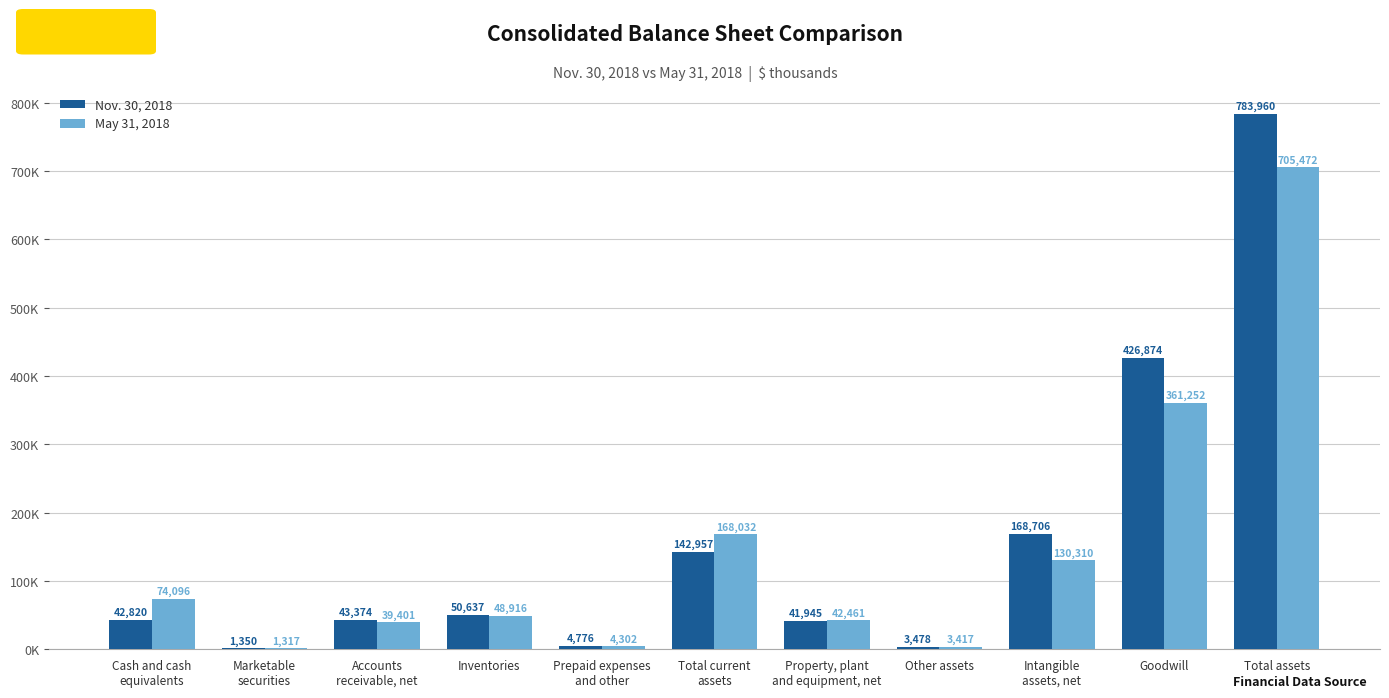

Between Other assets and Prepaid expenses
and other, which is larger?

Prepaid expenses
and other